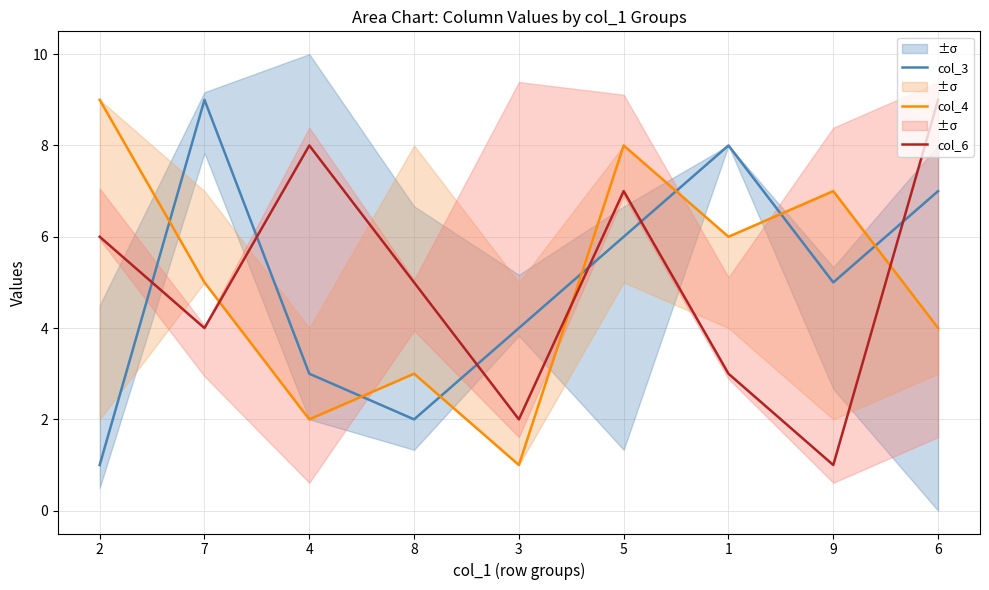

At which category does col_3 reach its first local valley?

8